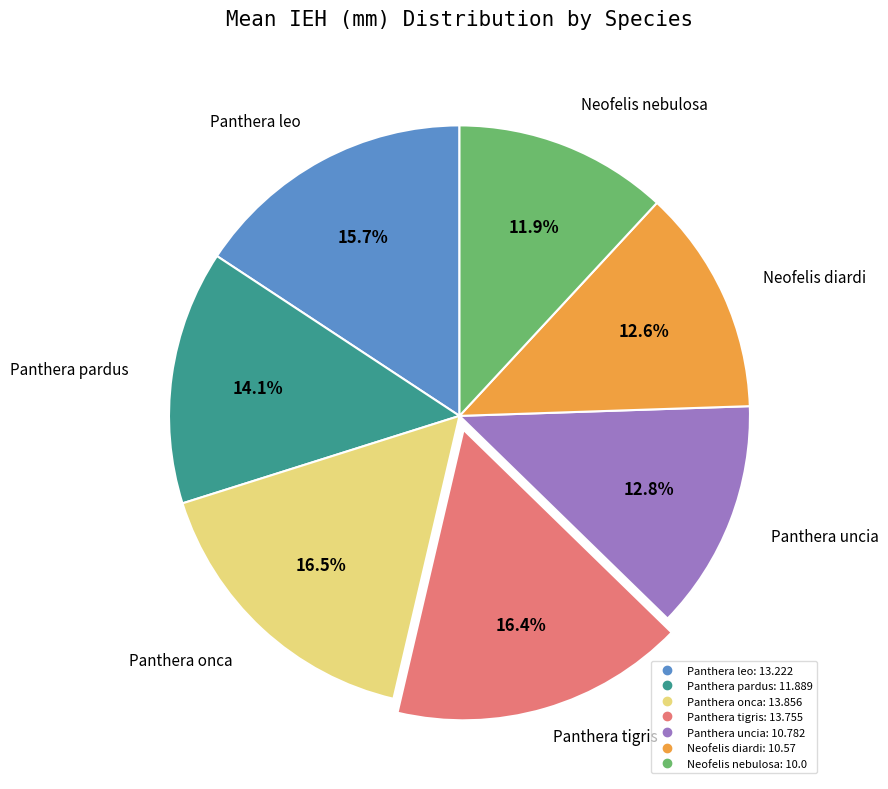

Which slice is the smallest?

Neofelis nebulosa